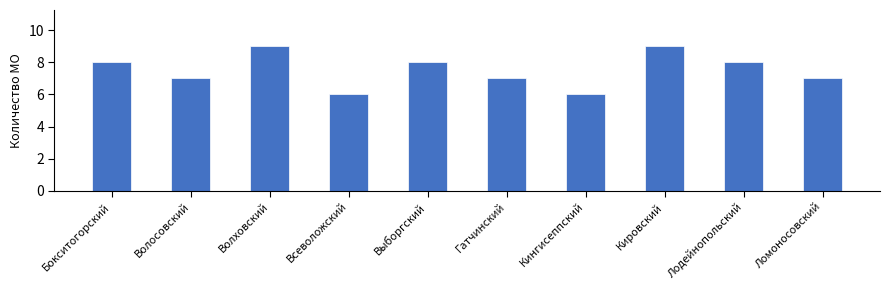

What is the ratio of the value at Волховский to the value at Волосовский?

1.3